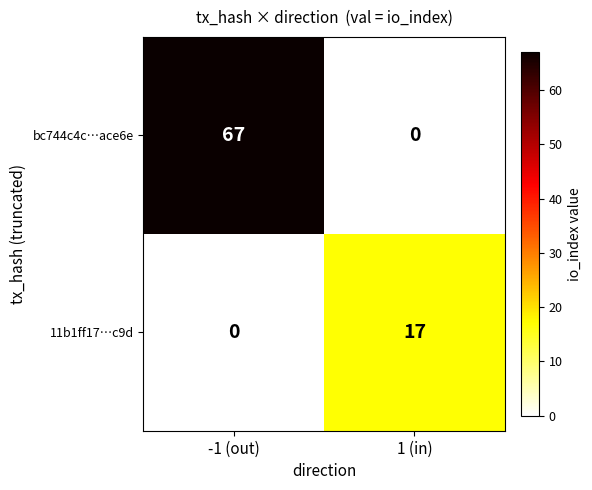

At which label is bc744c4c…ace6e closest to 33?

1 (in)